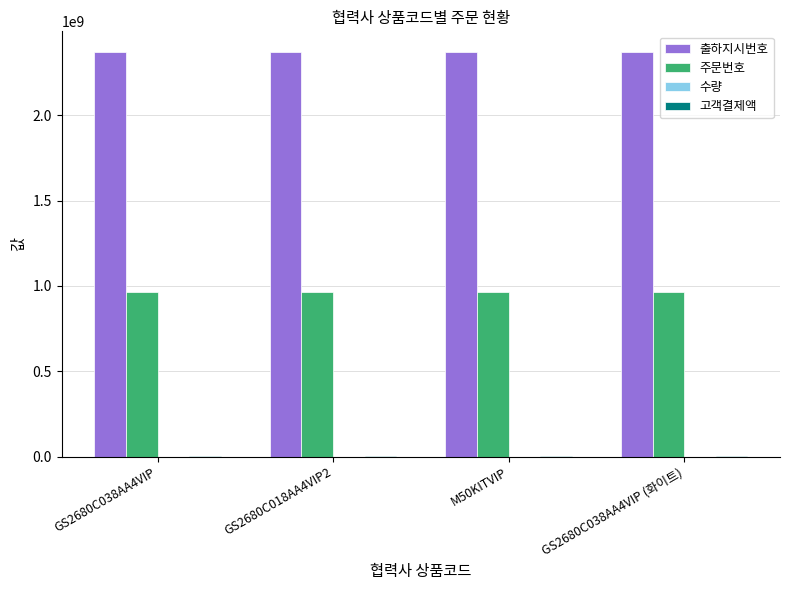

What is the sum of the 출하지시번호 values at M50KITVIP and GS2680C018AA4VIP2?

4744973112